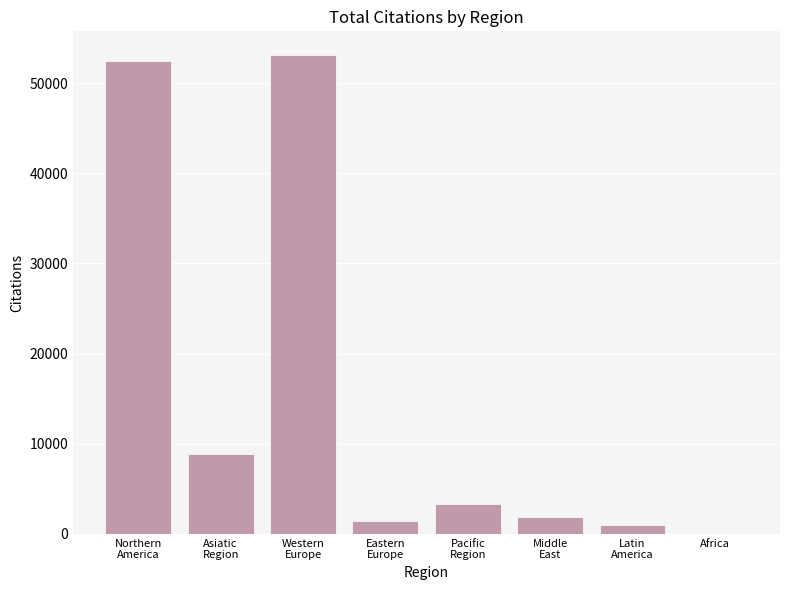

How many categories are shown in the chart?

8